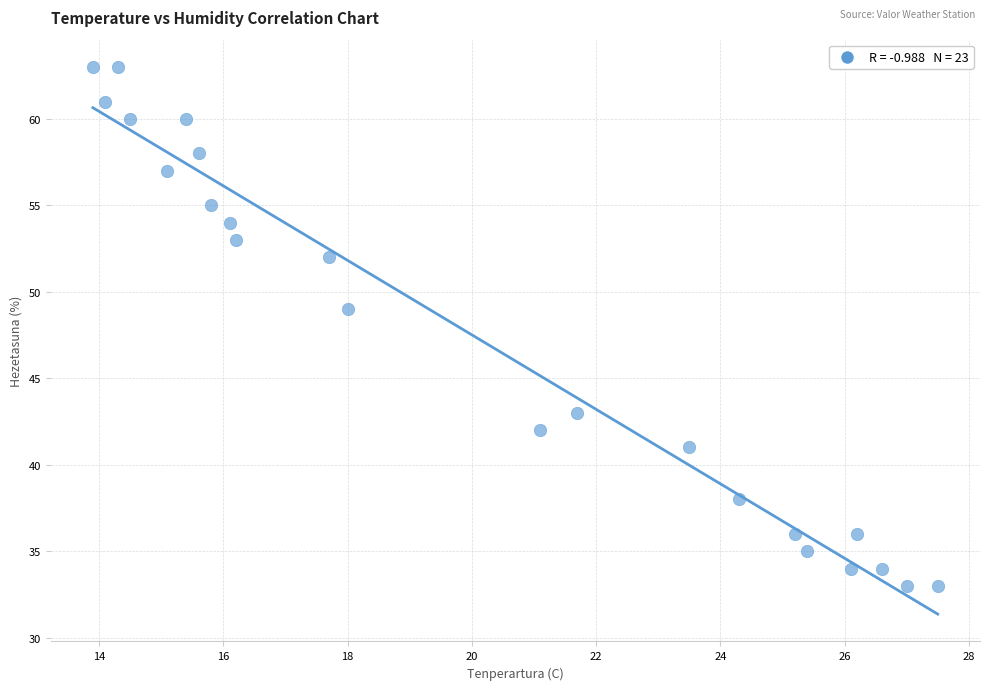

What is the range of Y values (max minus min)?

30